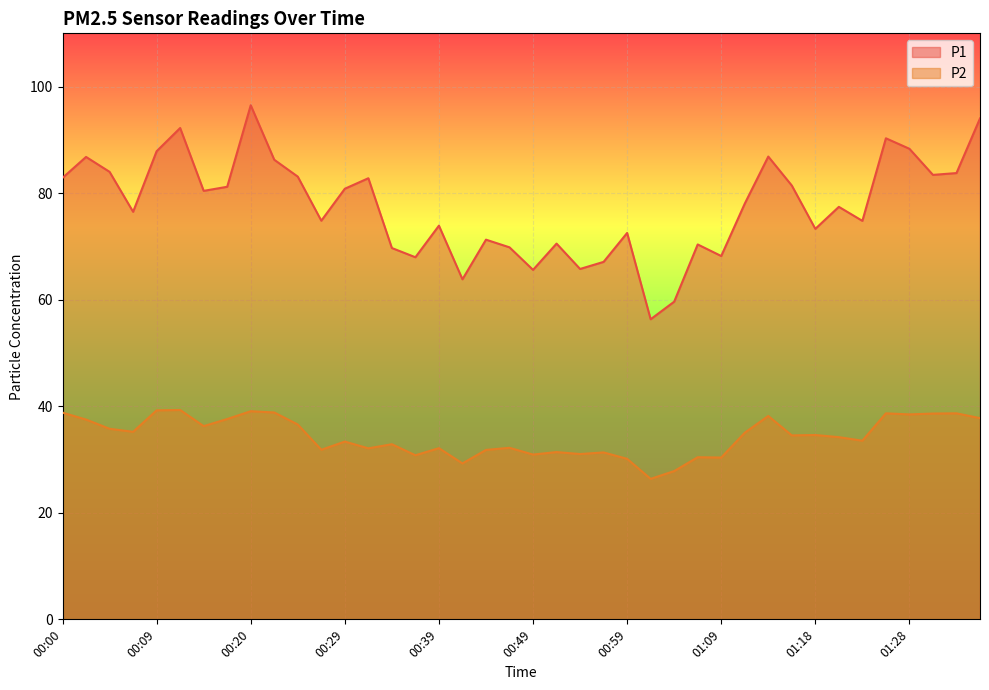

What value does the P2 series have at 00:44?

31.8